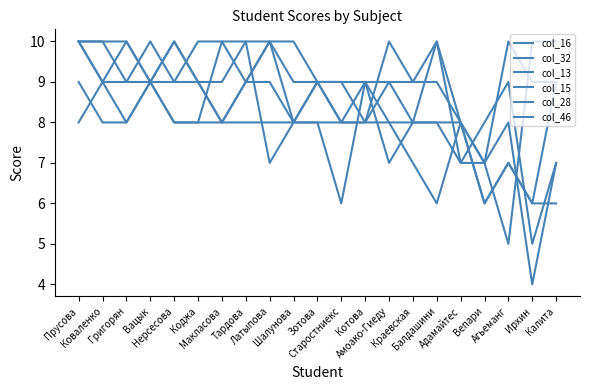

The value of col_13 at Тардова is 8. True or false?

True